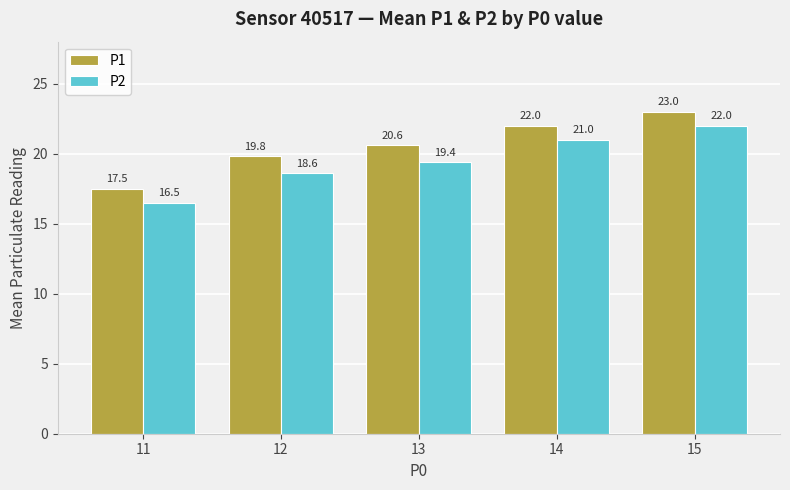

Rank the series by their average value, from highest to lowest.

P1, P2